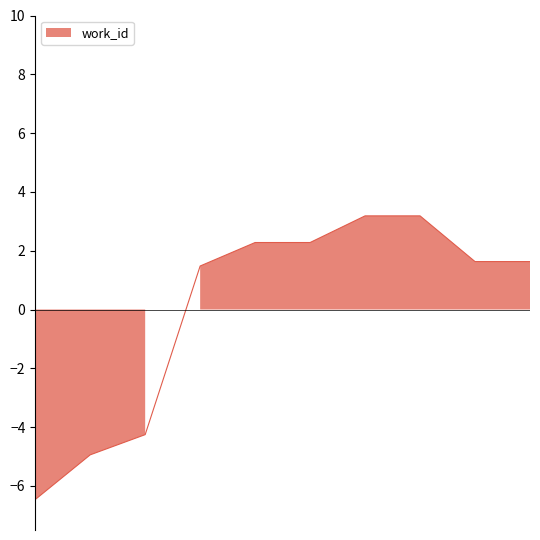

Reading left to right, extract all data points from this chart.

-6.5	-4.9	-4.3	1.5	2.3	2.3	3.2	3.2	1.6	1.6